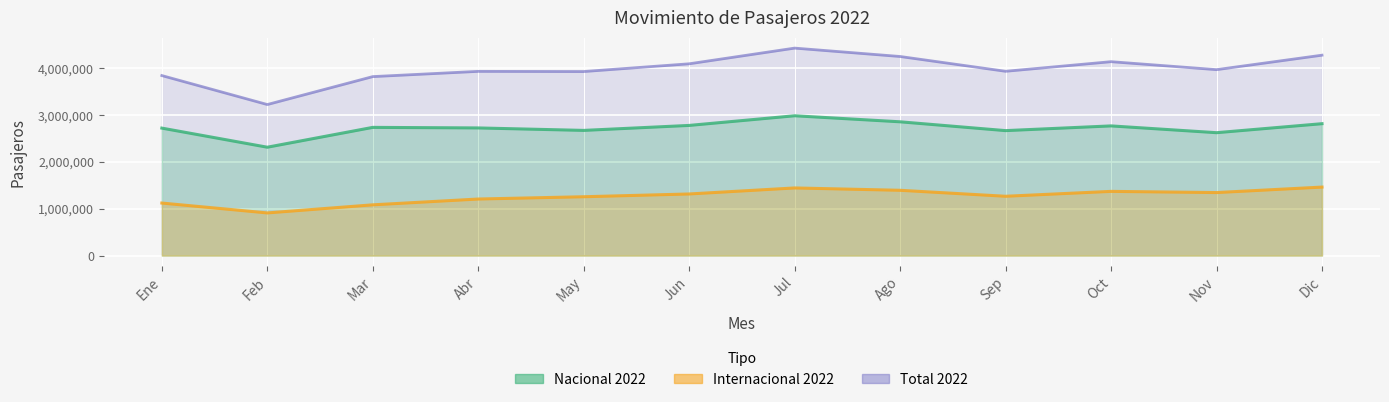

Rank the series by their maximum value, from lowest to highest.

Internacional 2022, Nacional 2022, Total 2022